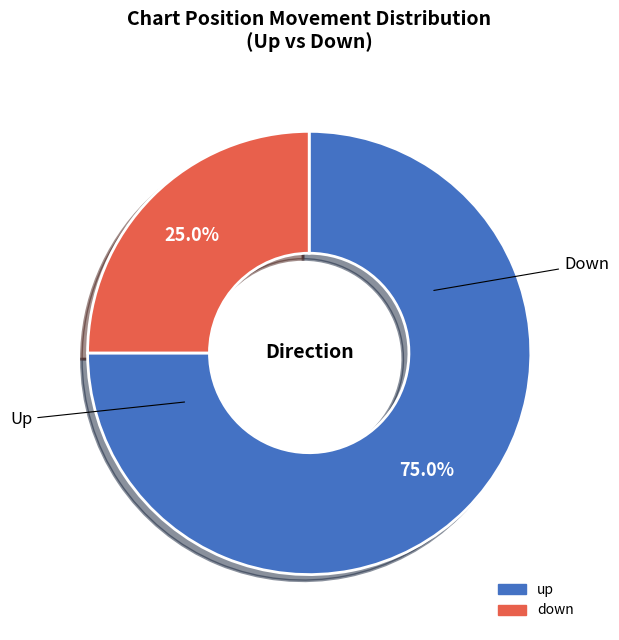

Do up and down together represent more than half of the pie?

Yes